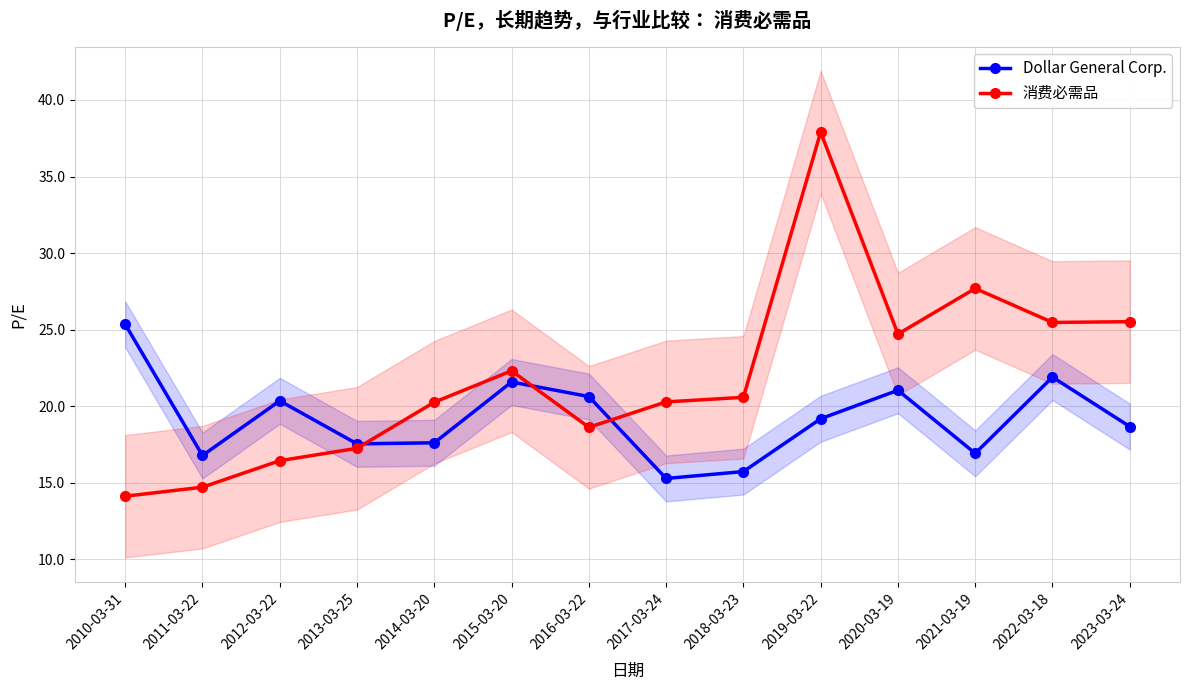

Which series has the largest total across all categories?

消费必需品